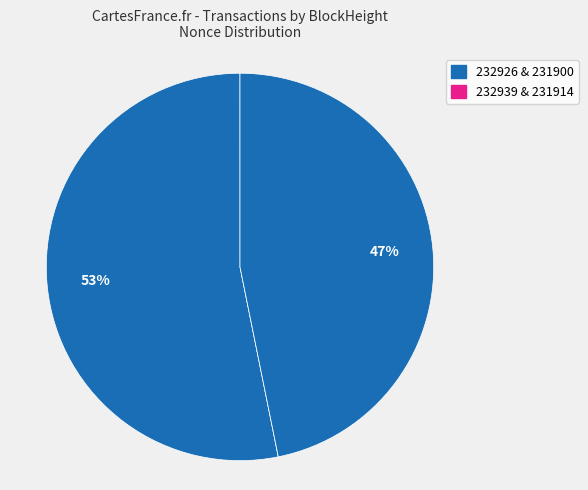

Which category accounts for the majority?

232926